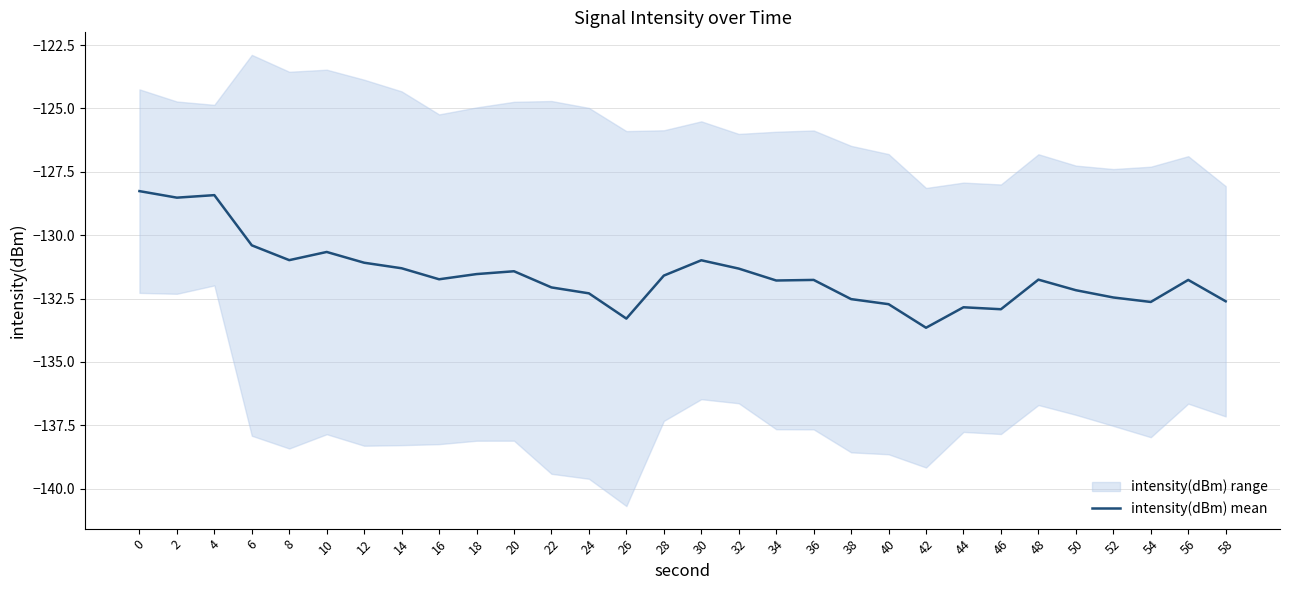

Rank the categories by value from highest to lowest.

0, 4, 2, 6, 10, 8, 30, 12, 14, 32, 20, 18, 28, 16, 48, 56, 36, 34, 22, 50, 24, 52, 38, 58, 54, 40, 44, 46, 26, 42